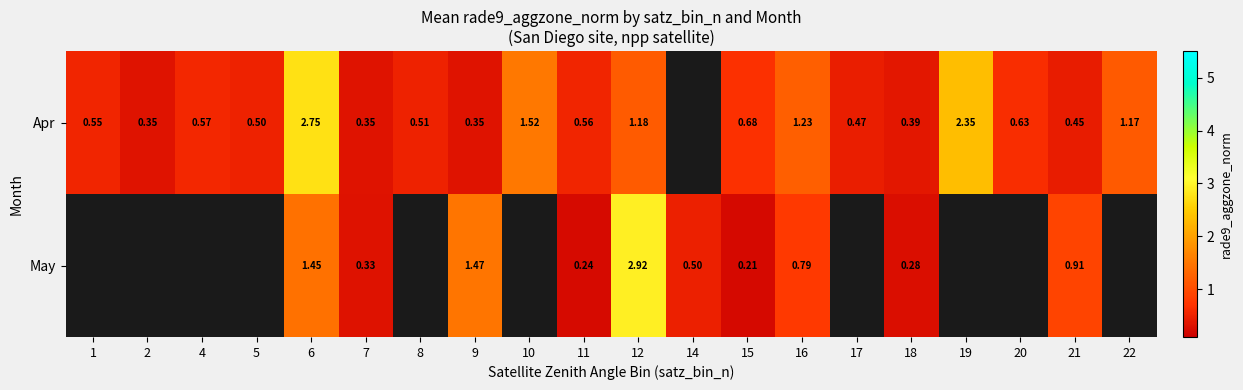

Is the value of Apr at 6 greater than the value of May at 6?

Yes